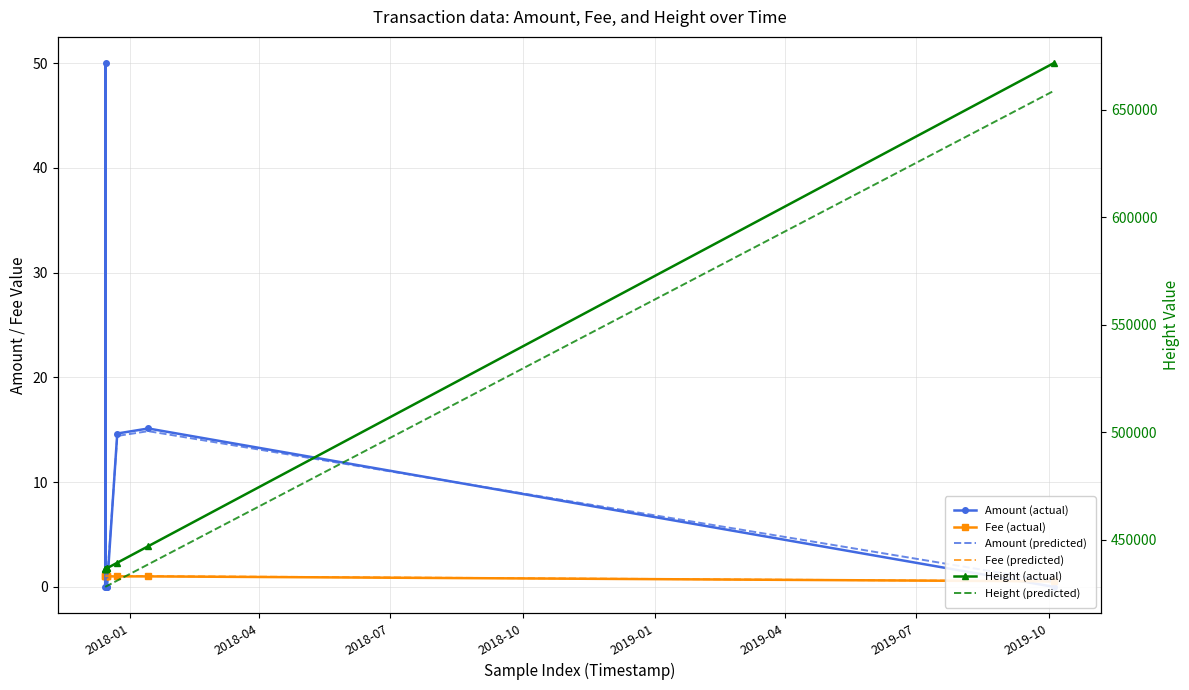

What is the difference between the second highest and second lowest values in the Height (predicted) series?

10479.1